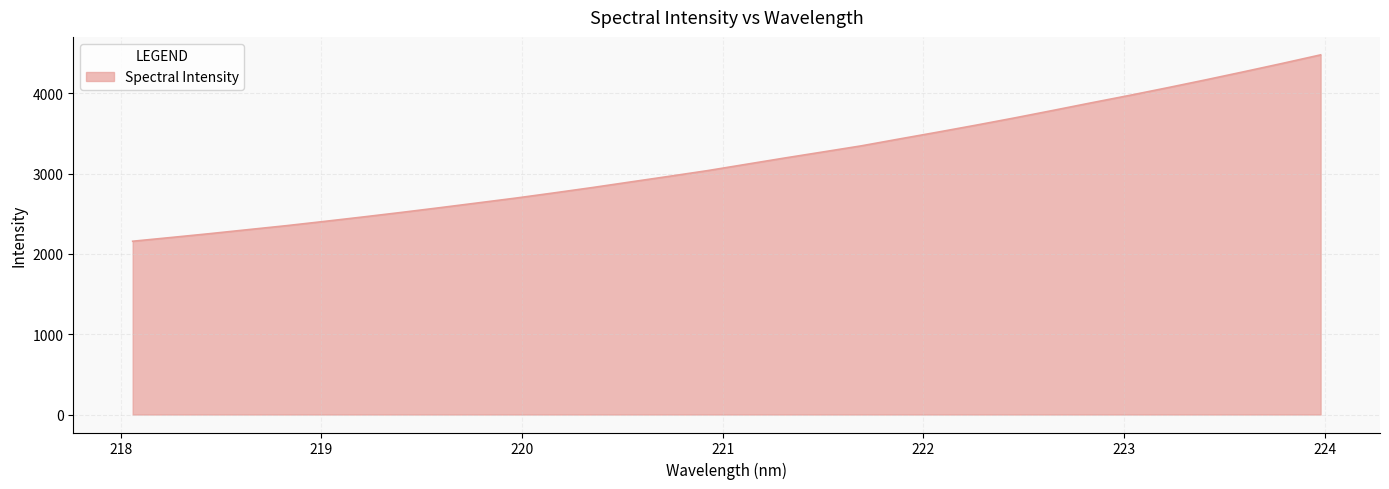

What is the greatest value displayed?

4480.8